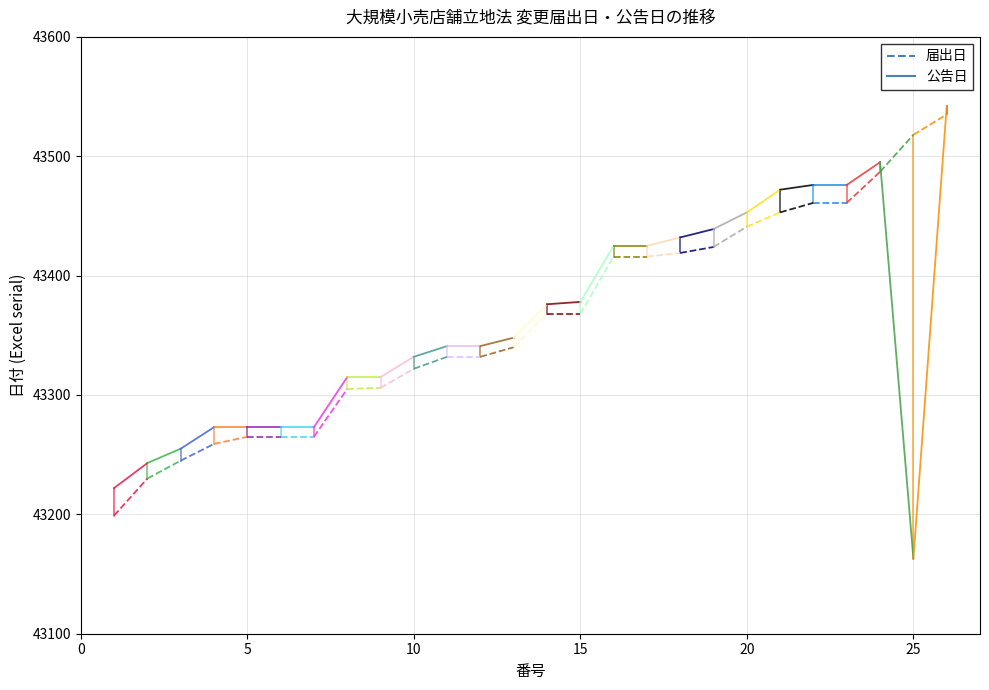

What is the value of the 届出日 point at the 1st from the left?

43199